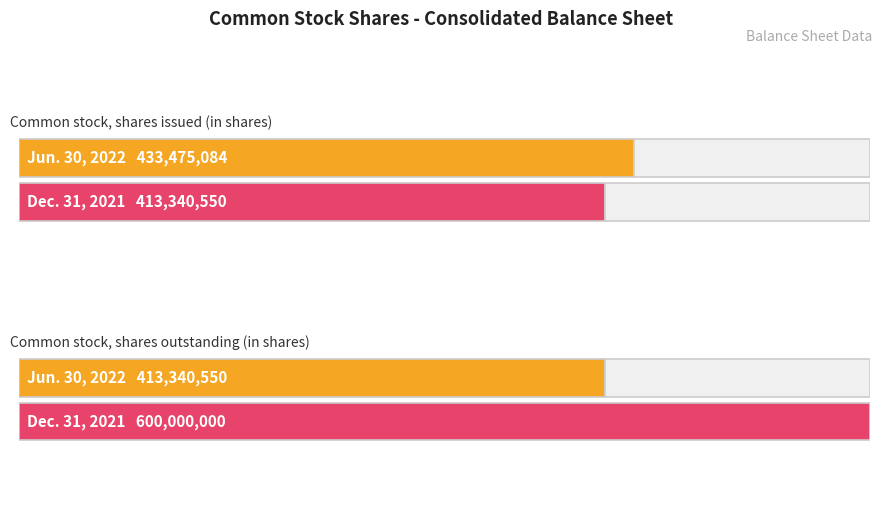

What is the difference between the Dec. 31, 2021 values at Common stock, shares outstanding (in shares) and Common stock, shares issued (in shares)?

186659450